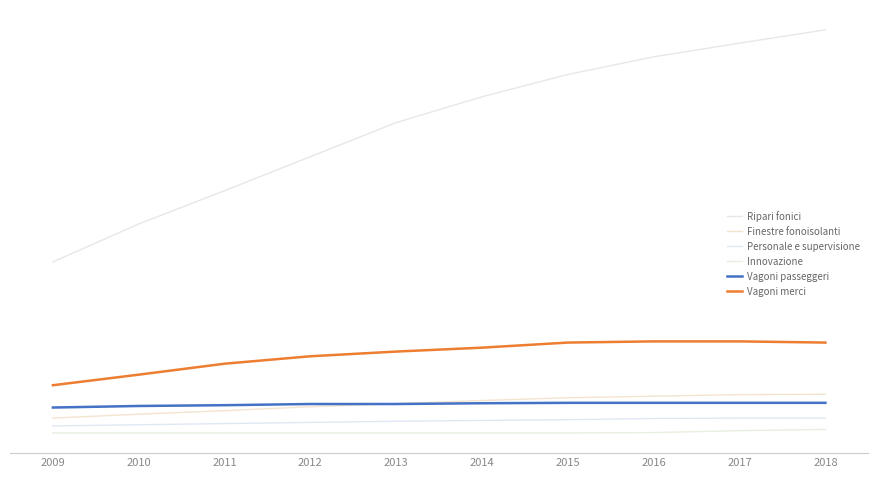

What are all the series names shown in the legend?

Ripari fonici, Finestre fonoisolanti, Personale e supervisione, Innovazione, Vagoni passeggeri, Vagoni merci